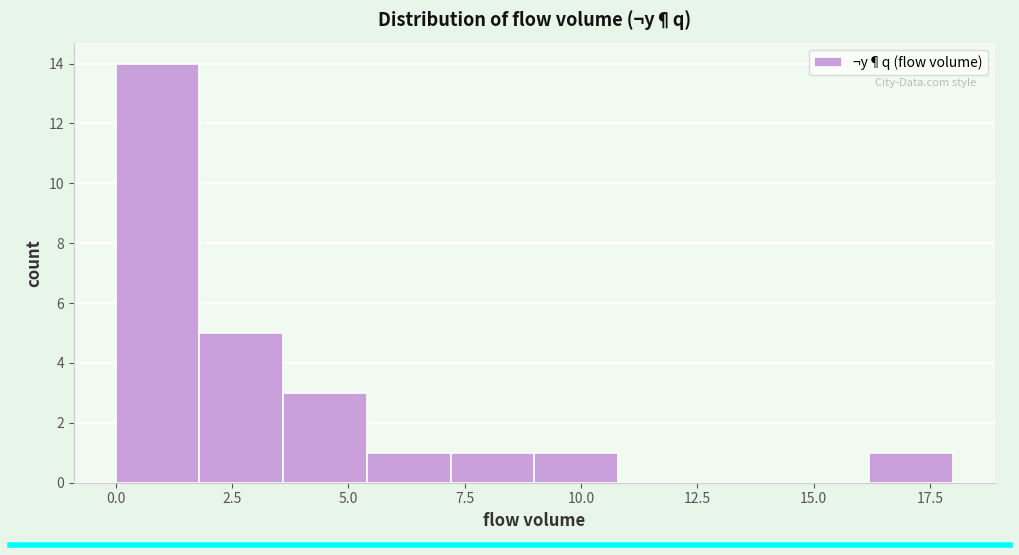

Around what value on the x-axis is the tallest bar? Give the approximate position of its centre, as read against the axis.

1.0